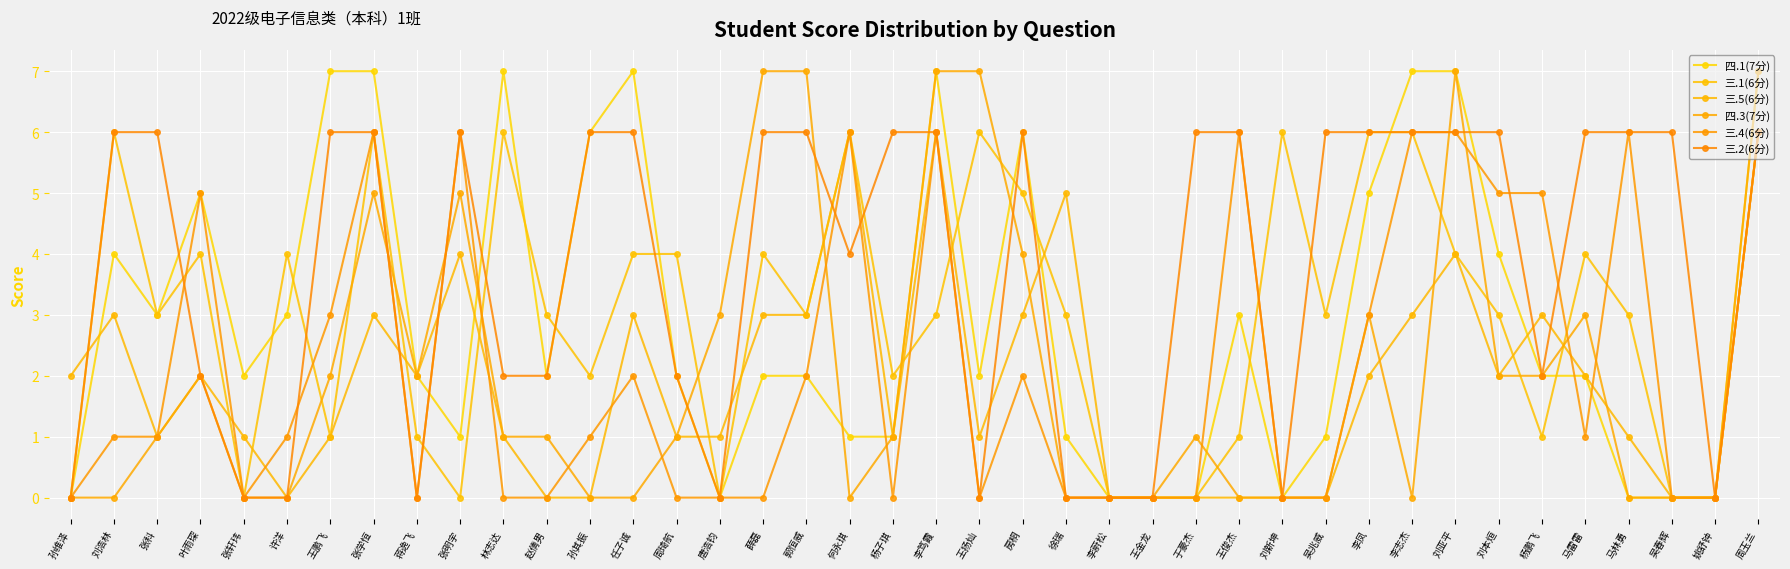

Rank the series by their maximum value, from lowest to highest.

三.1(6分), 三.5(6分), 三.4(6分), 三.2(6分), 四.1(7分), 四.3(7分)